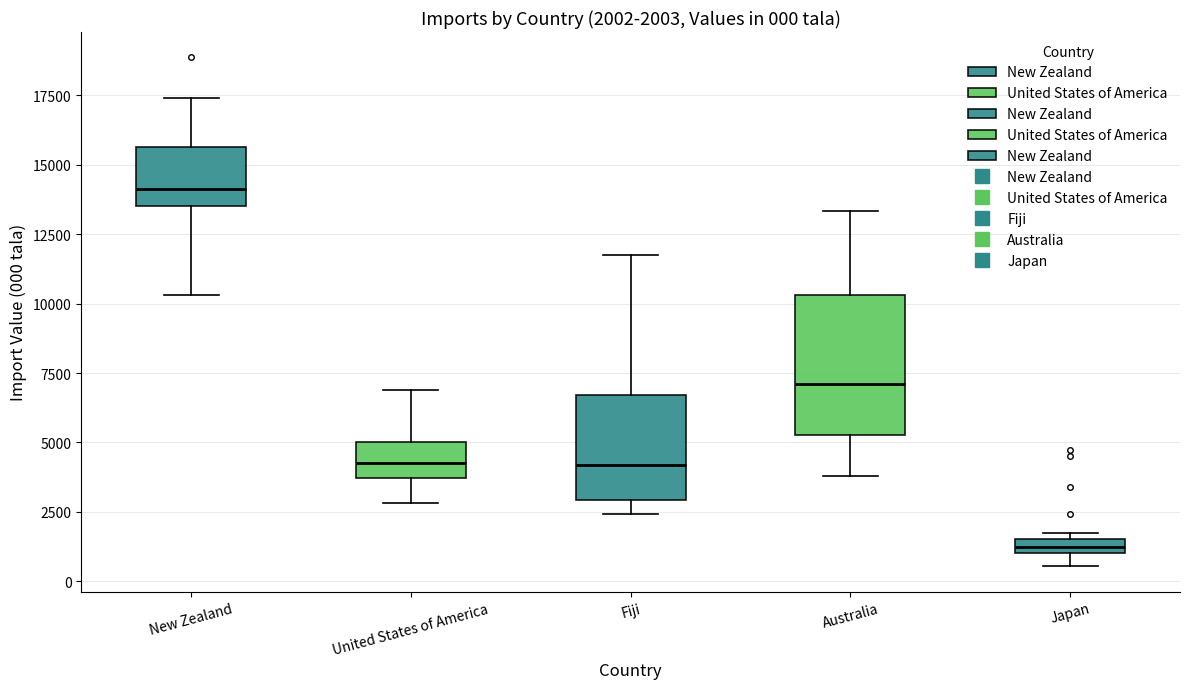

Comparing the boxes themselves (not the whiskers), which one is the tallest?

Australia